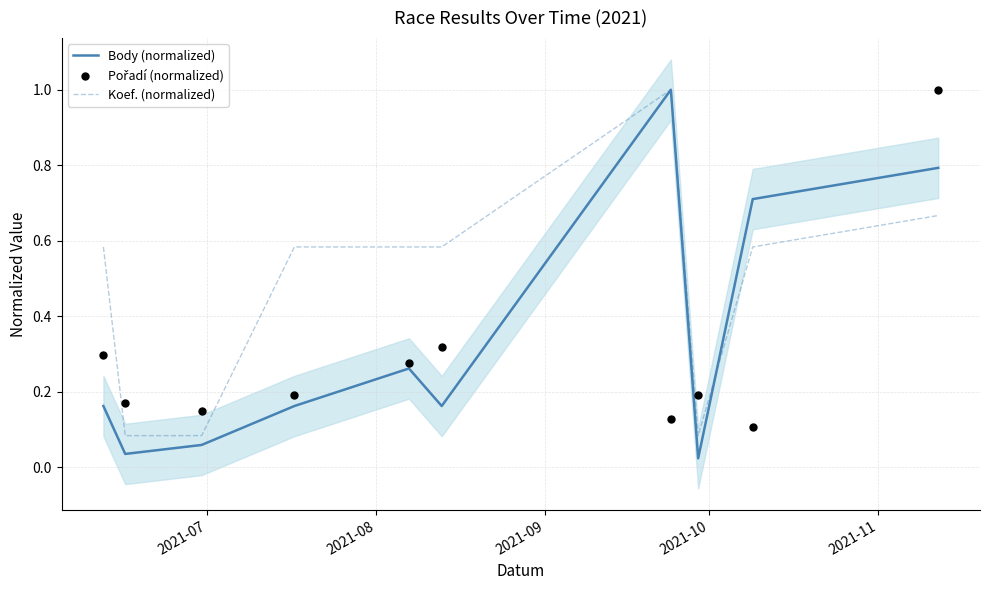

What is the maximum value for Body (normalized)?

1.0